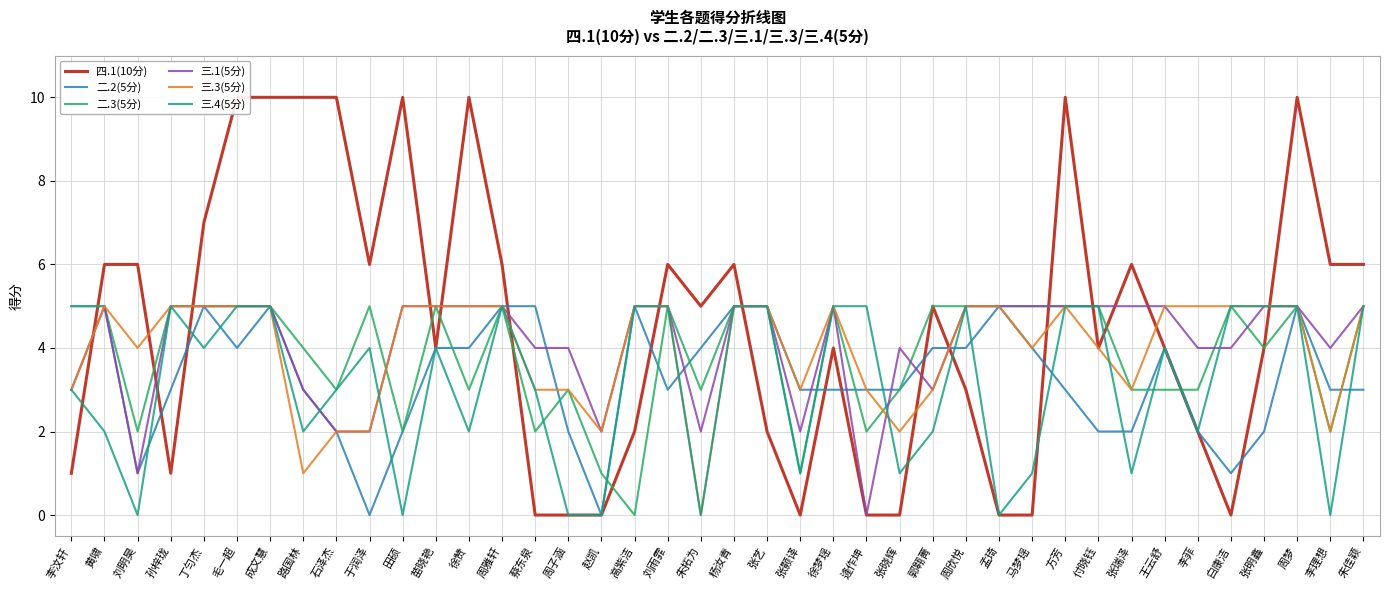

Which series has the largest total across all categories?

四.1(10分)